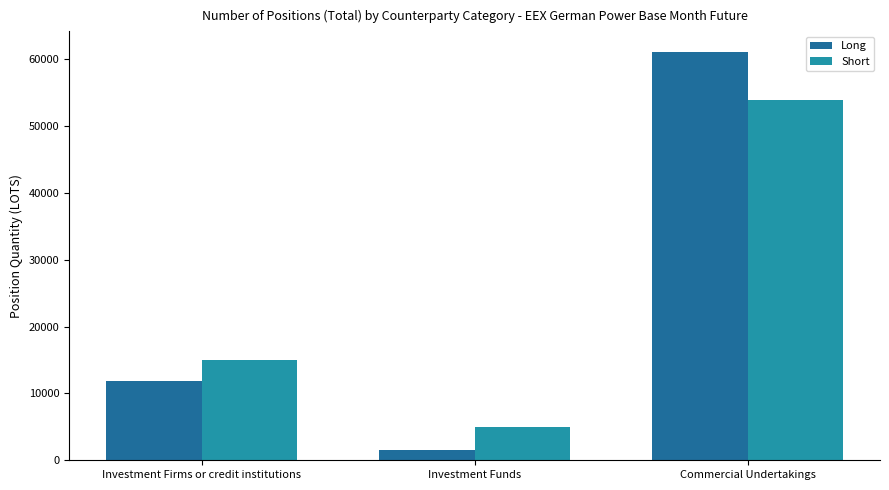

List the series in order of their peak value, lowest first.

Short, Long